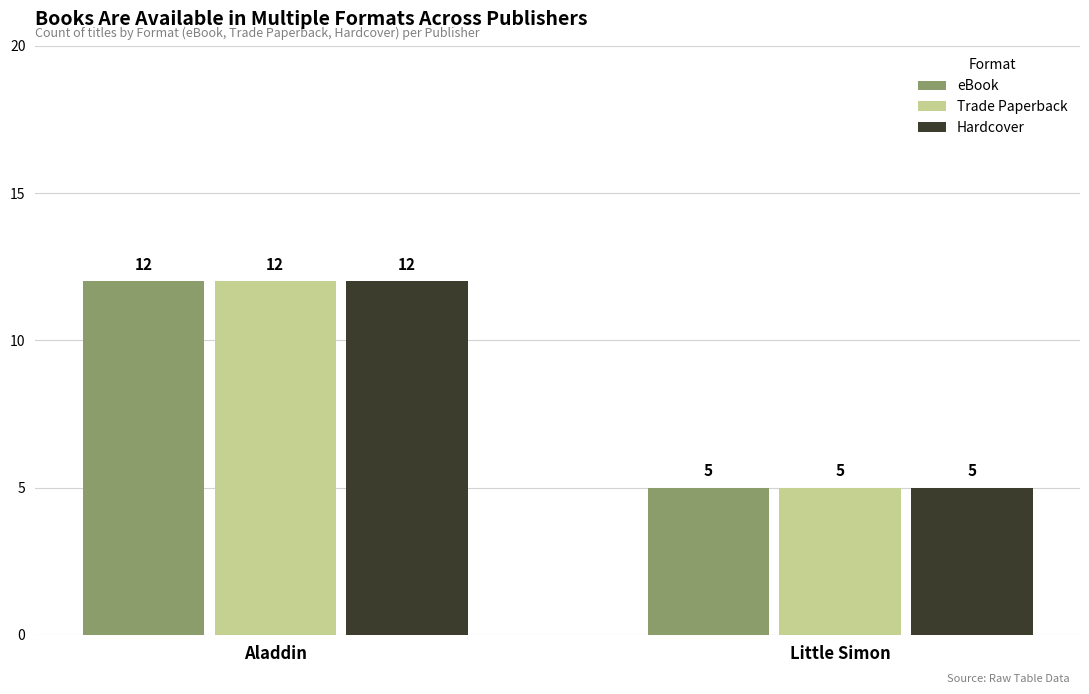

What is the label of the 2nd bar from the left?

Little Simon